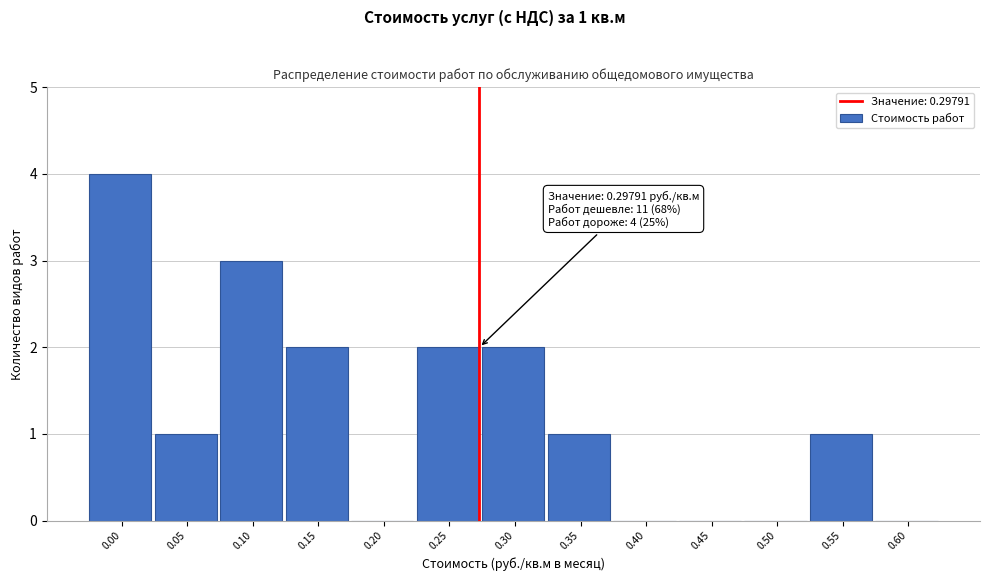

Reading right to left, extract all data points from this chart.

0.60=0	0.55=1	0.50=0	0.45=0	0.40=0	0.35=1	0.30=2	0.25=2	0.20=0	0.15=2	0.10=3	0.05=1	0.00=4